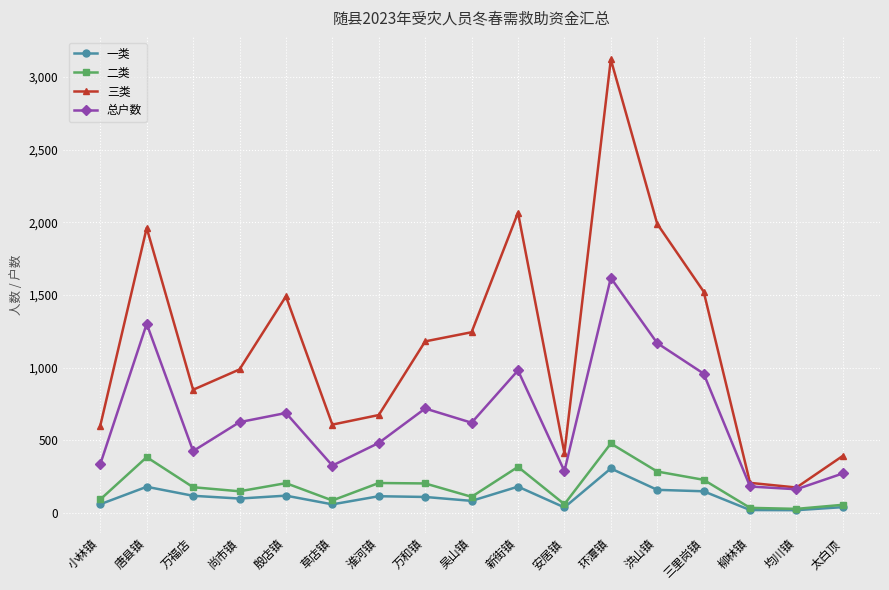

How many series are shown in this chart?

4